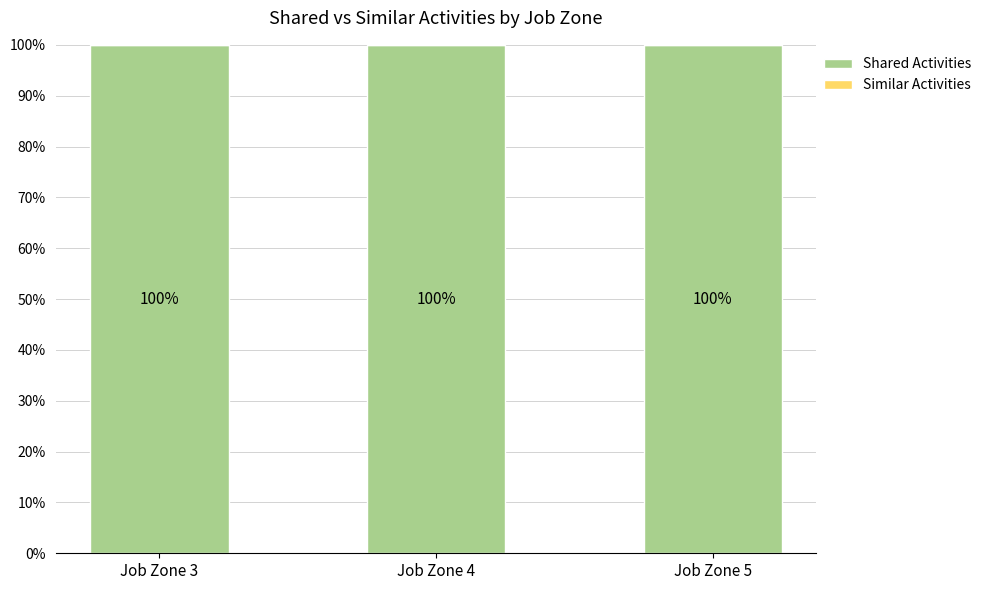

Which has a higher value, Job Zone 4 or Job Zone 3?

Job Zone 4